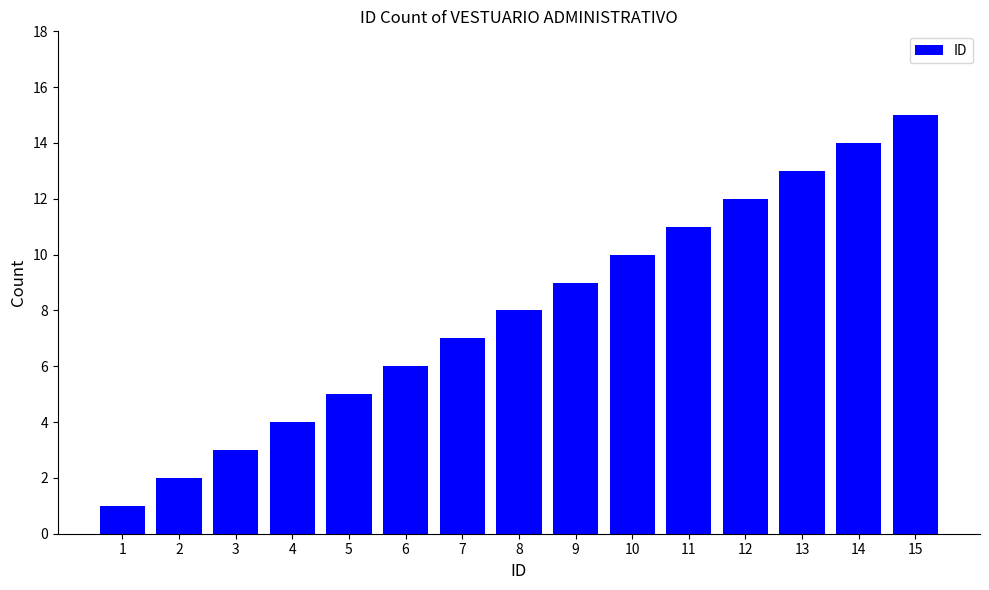

Approximately how many times larger is the value at 11 compared to 3?

3.7